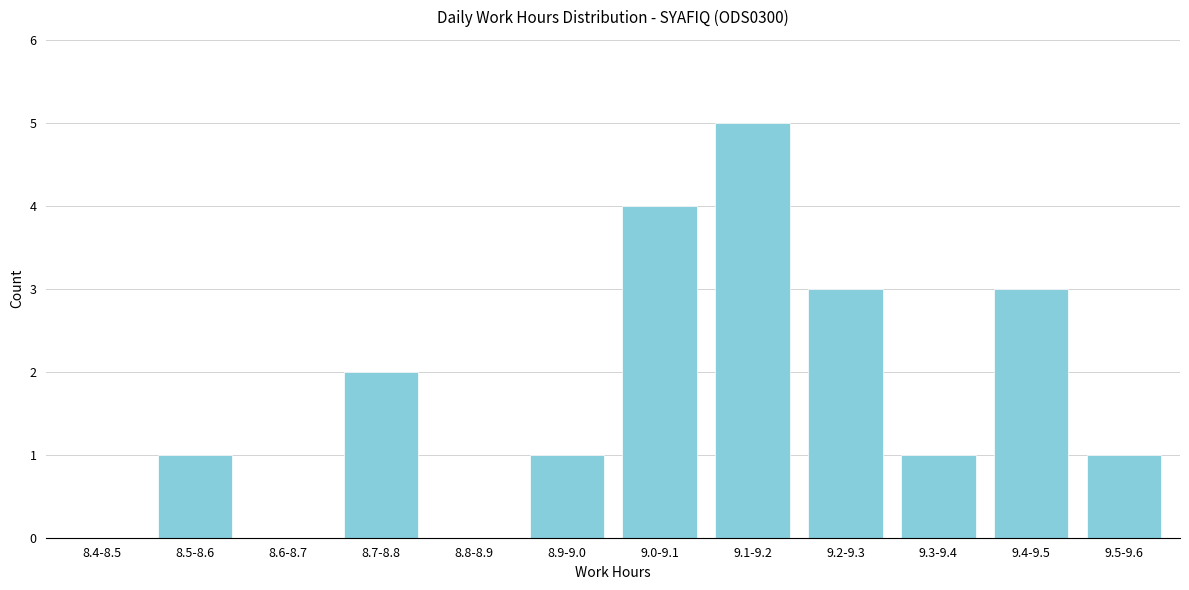

Reading left to right, transcribe all the data shown in this chart.

8.4-8.5=0	8.5-8.6=1	8.6-8.7=0	8.7-8.8=2	8.8-8.9=0	8.9-9.0=1	9.0-9.1=4	9.1-9.2=5	9.2-9.3=3	9.3-9.4=1	9.4-9.5=3	9.5-9.6=1